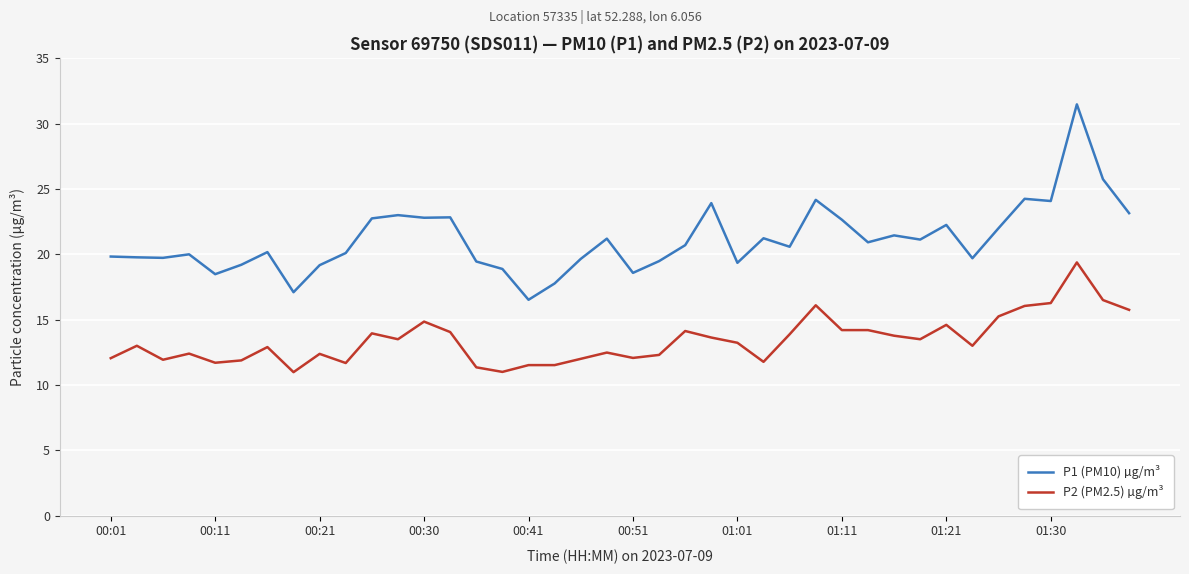

Which series has the largest total across all categories?

P1 (PM10) µg/m³